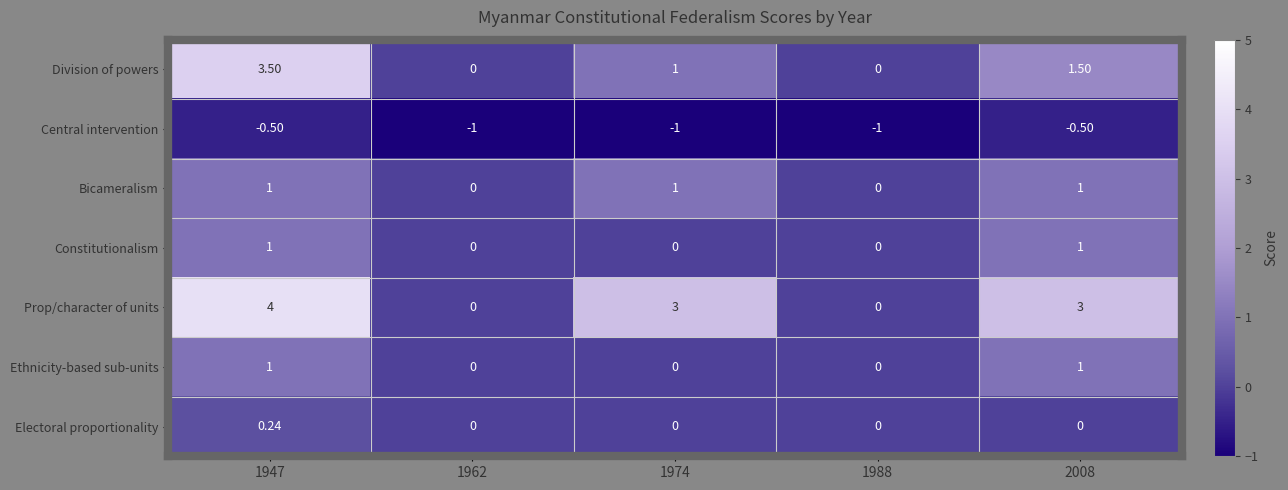

Is the value of Constitutionalism at 1947 greater than the value of Division of powers at 1988?

Yes